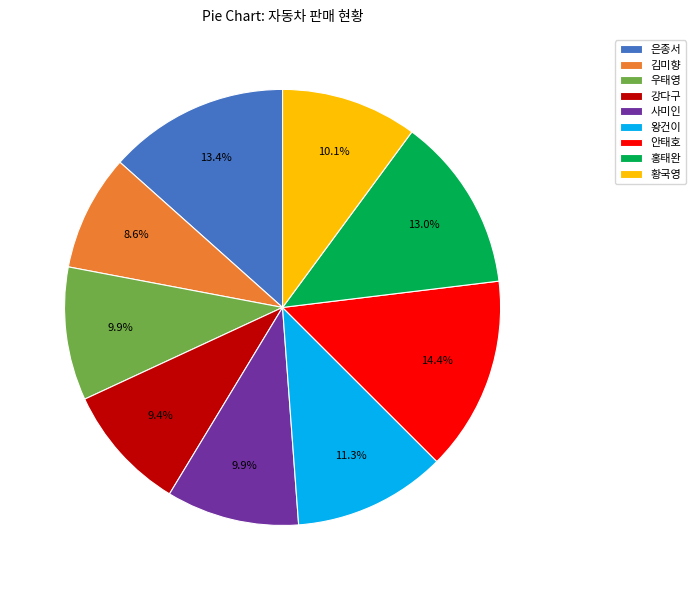

To the nearest percent, what portion does 황국영 represent?

10%